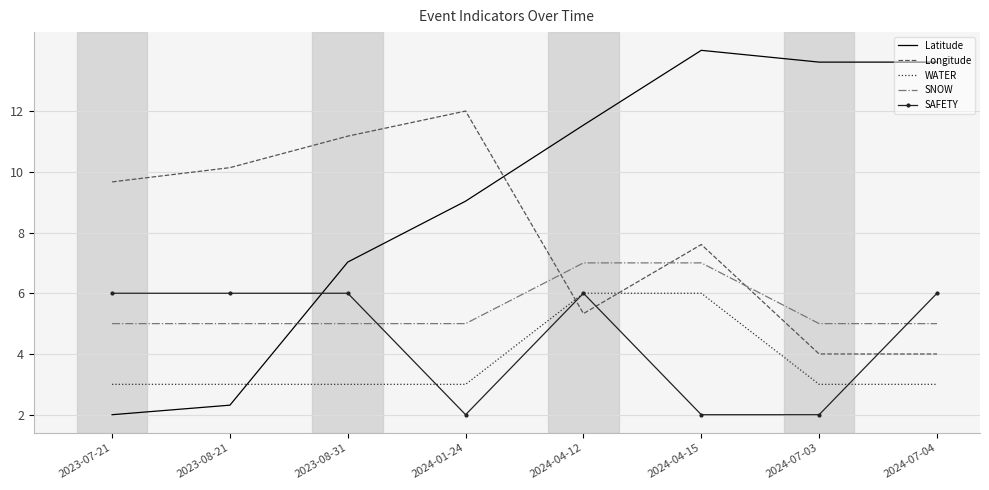

At which category does the chart reach its peak across all series?

2024-04-15